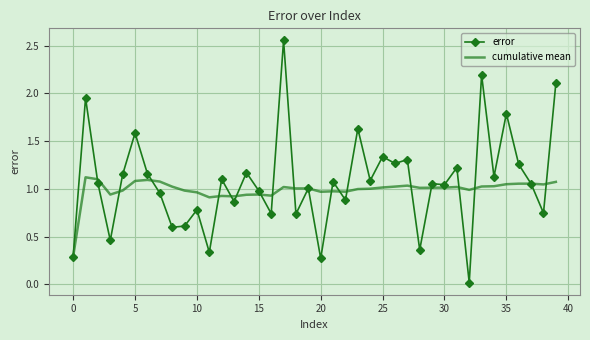

What are all the series names shown in the legend?

error, cumulative mean